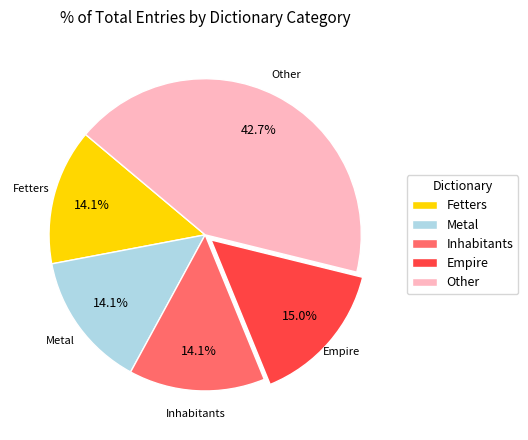

Between Fetters and Empire, which is larger?

Empire